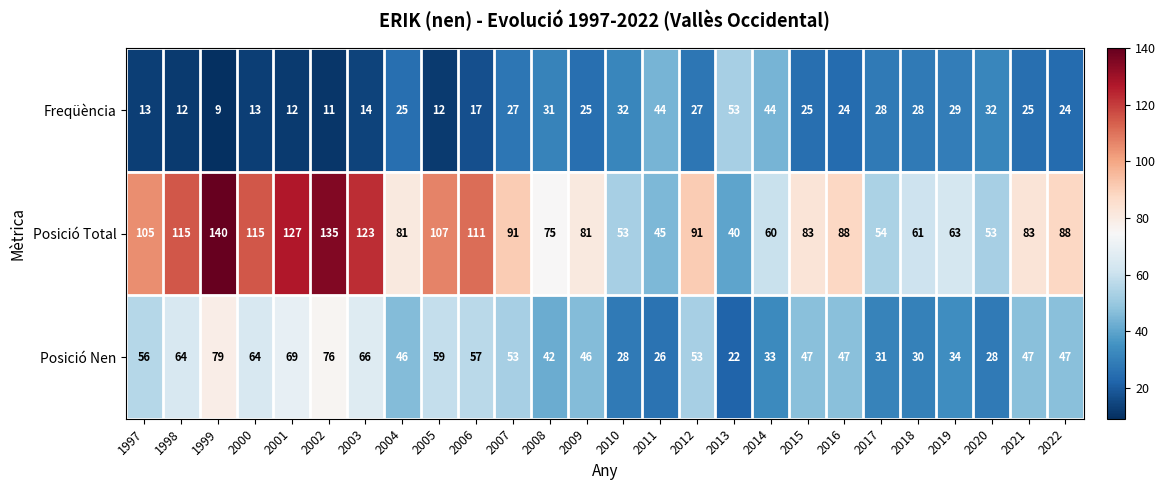

What is the average value of the Freqüència series?

24